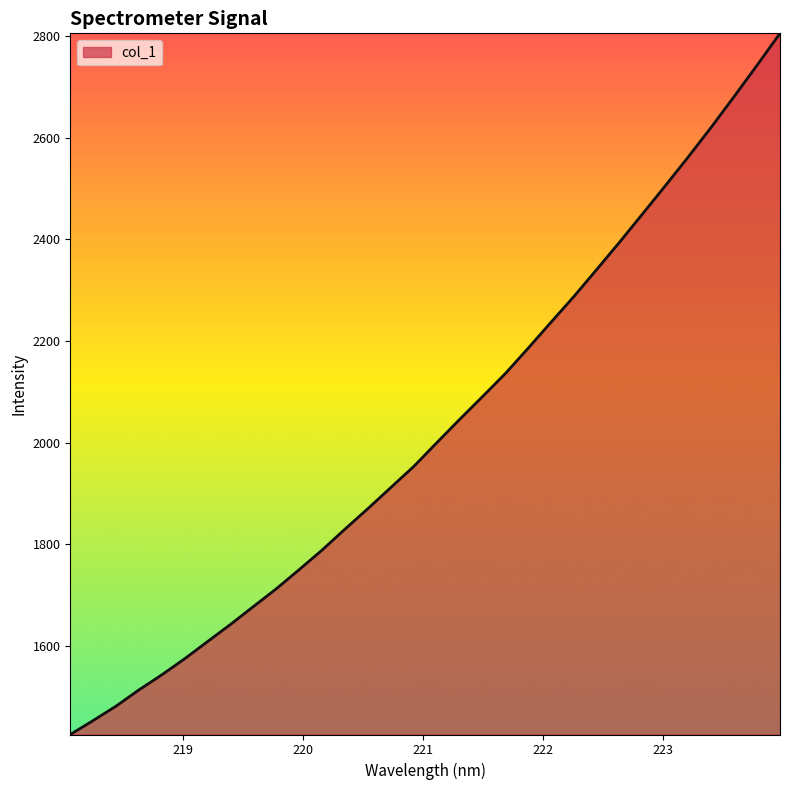

What is the smallest value displayed?

1425.4